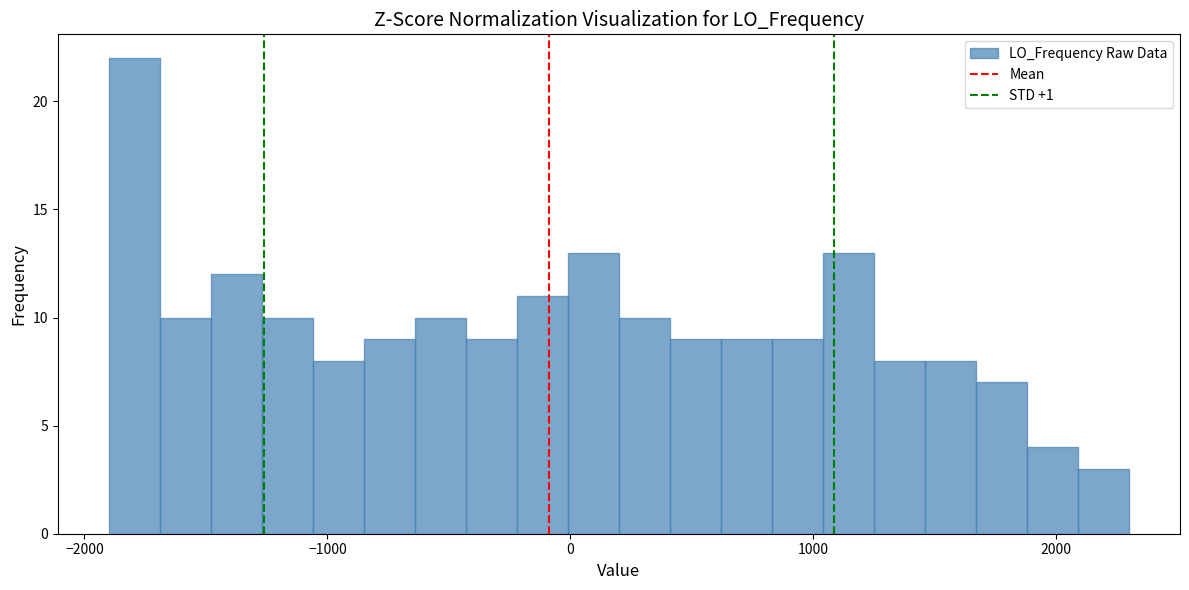

Around what value on the x-axis is the tallest bar? Give the approximate position of its centre, as read against the axis.

-1800